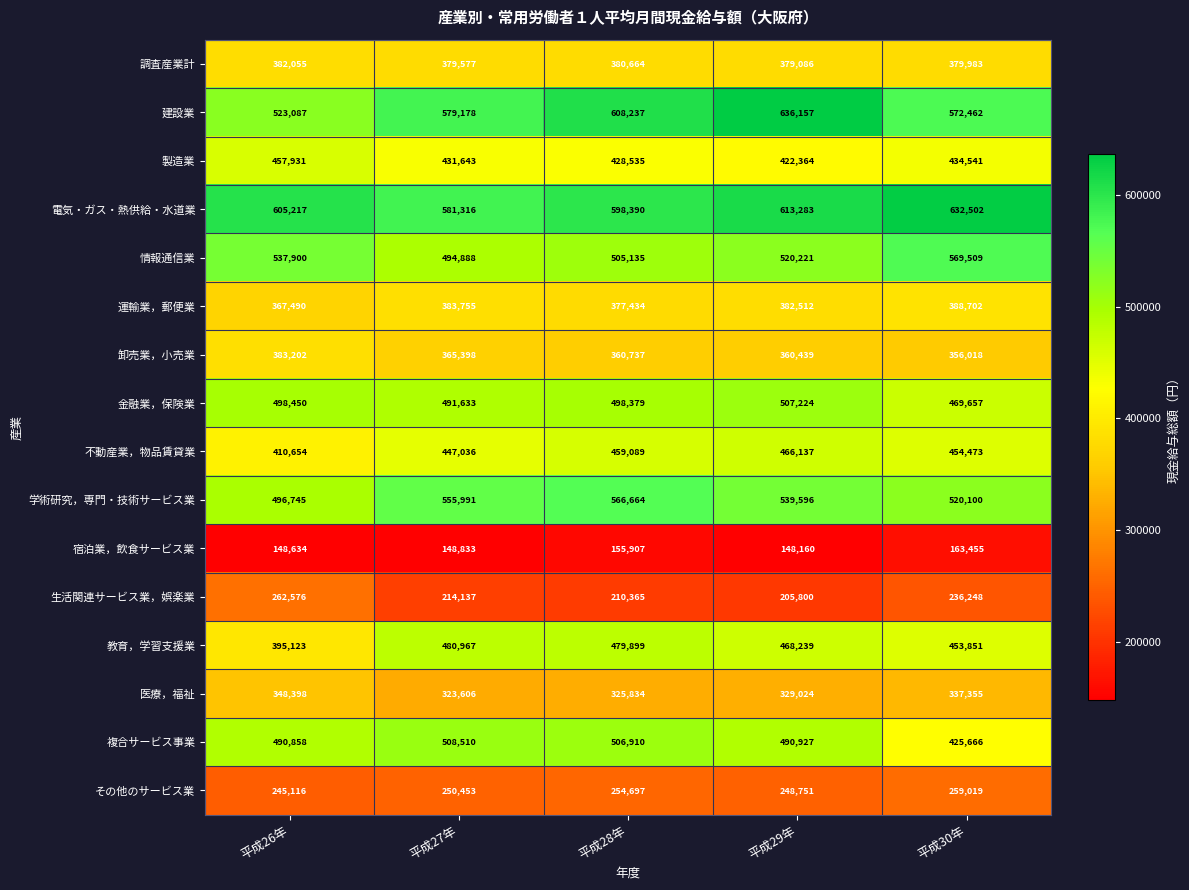

What is the spread (max minus min) of values at 平成27年?

432483